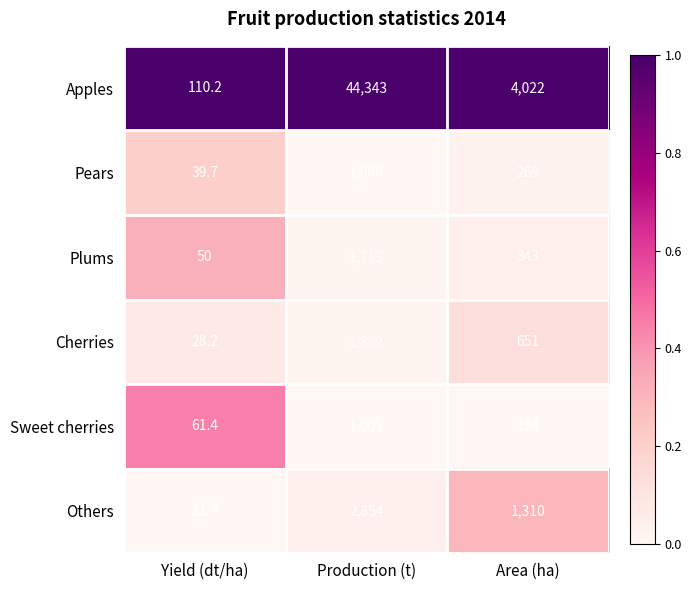

True or false: Cherries has a value of 28.2 at Yield (dt/ha).

True